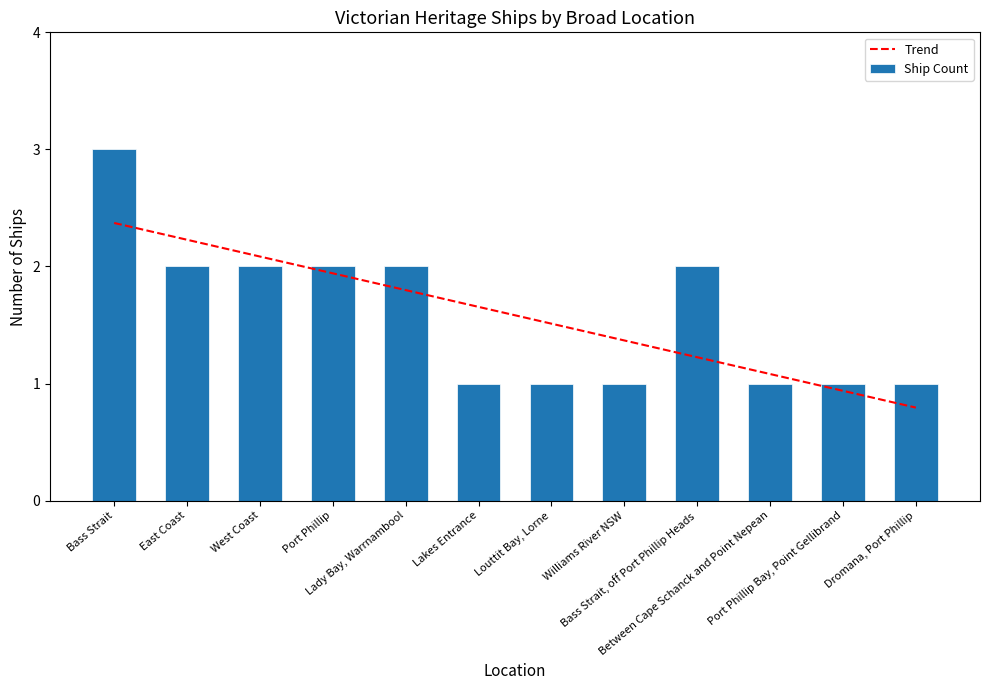

What is the label of the 7th bar from the right?

Lakes Entrance